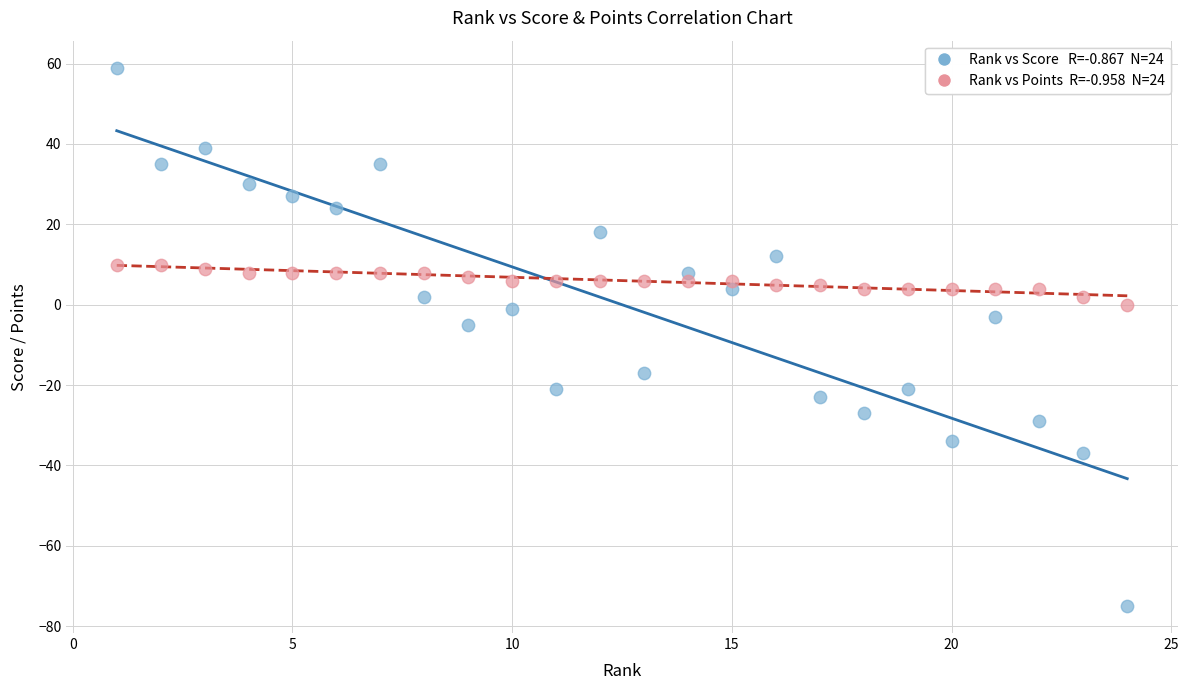

Across all series, what Y value is closest to -8?

-5